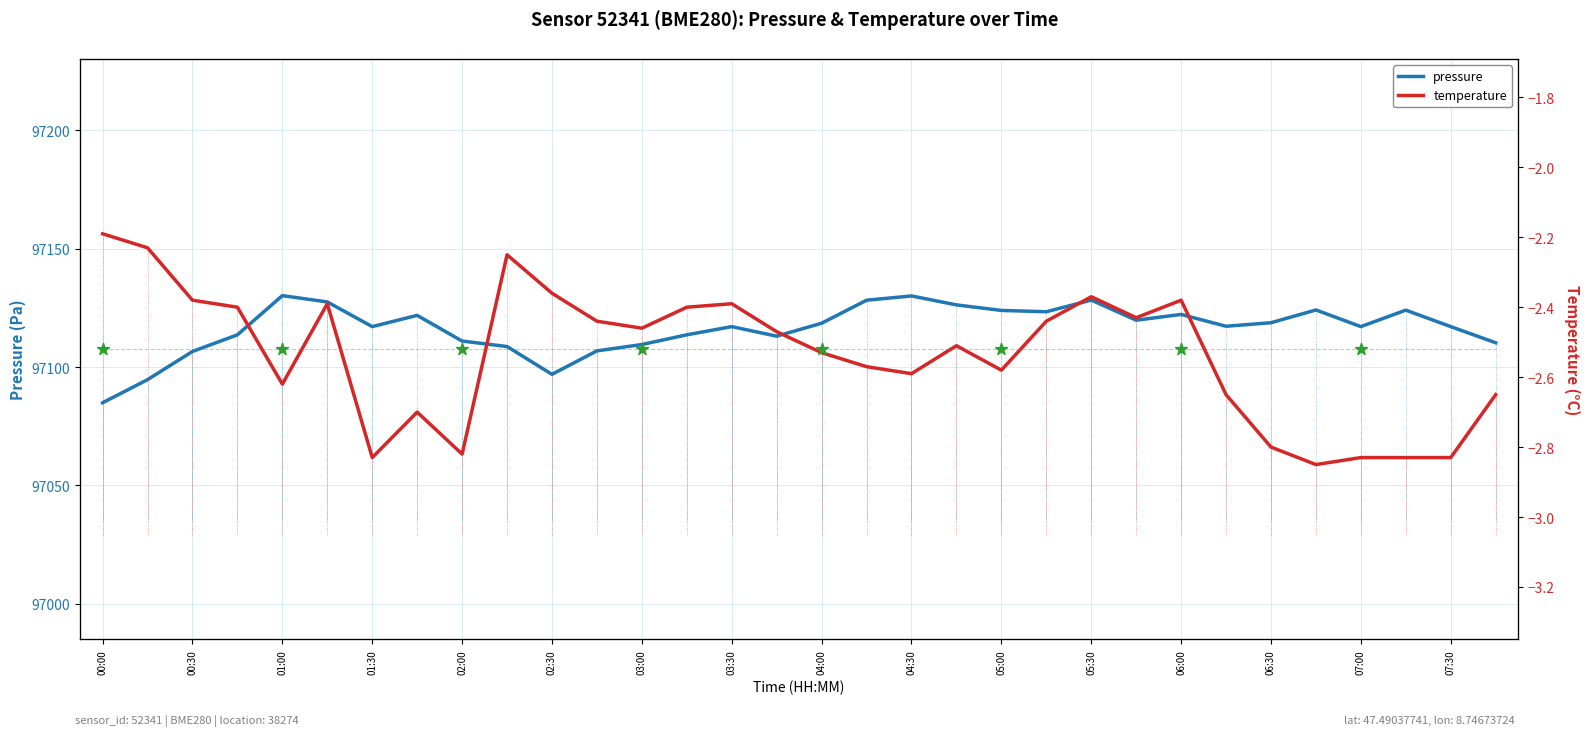

Which series reaches the maximum Y coordinate?

pressure